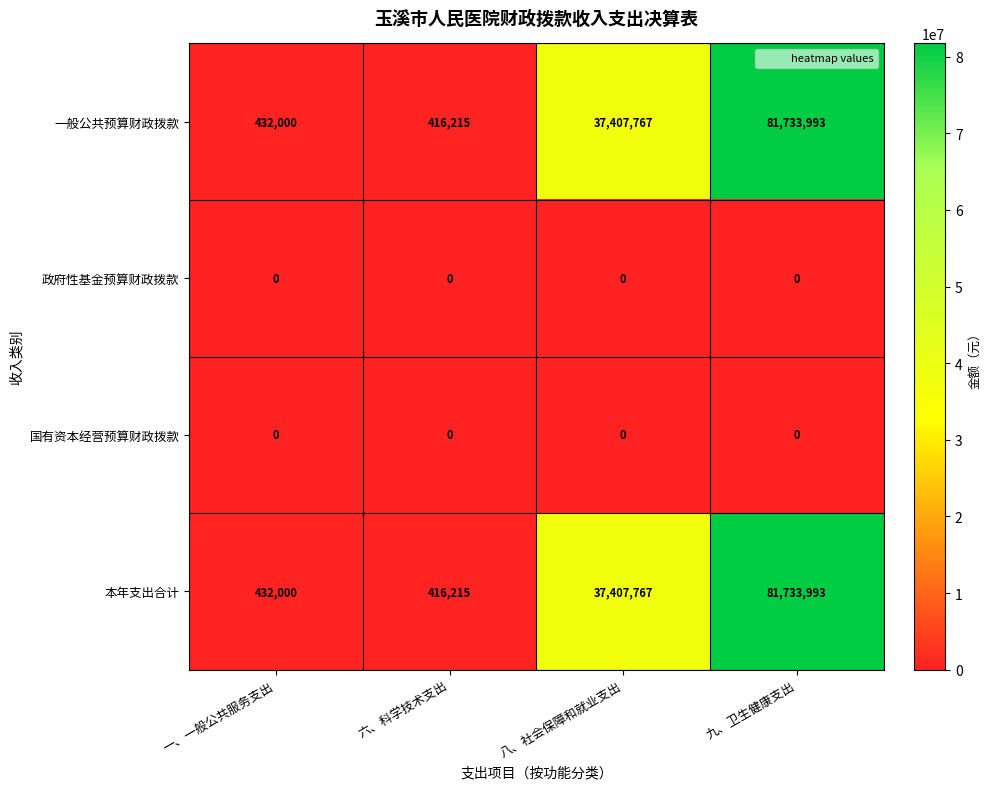

What is the difference between the second highest and minimum values in the 本年支出合计 series?

36991552